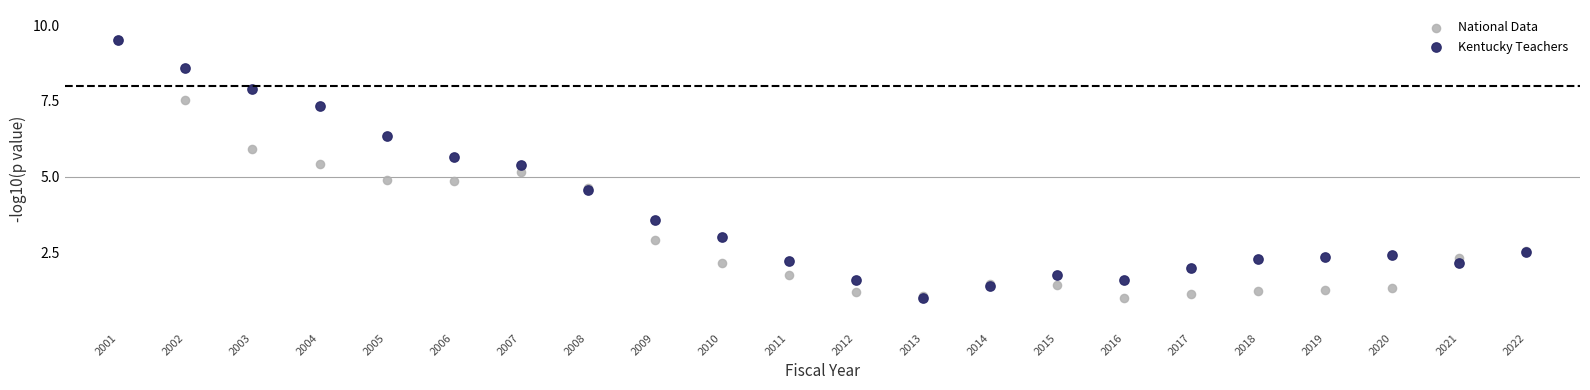

What are all the series names shown in the legend?

National Data, Kentucky Teachers